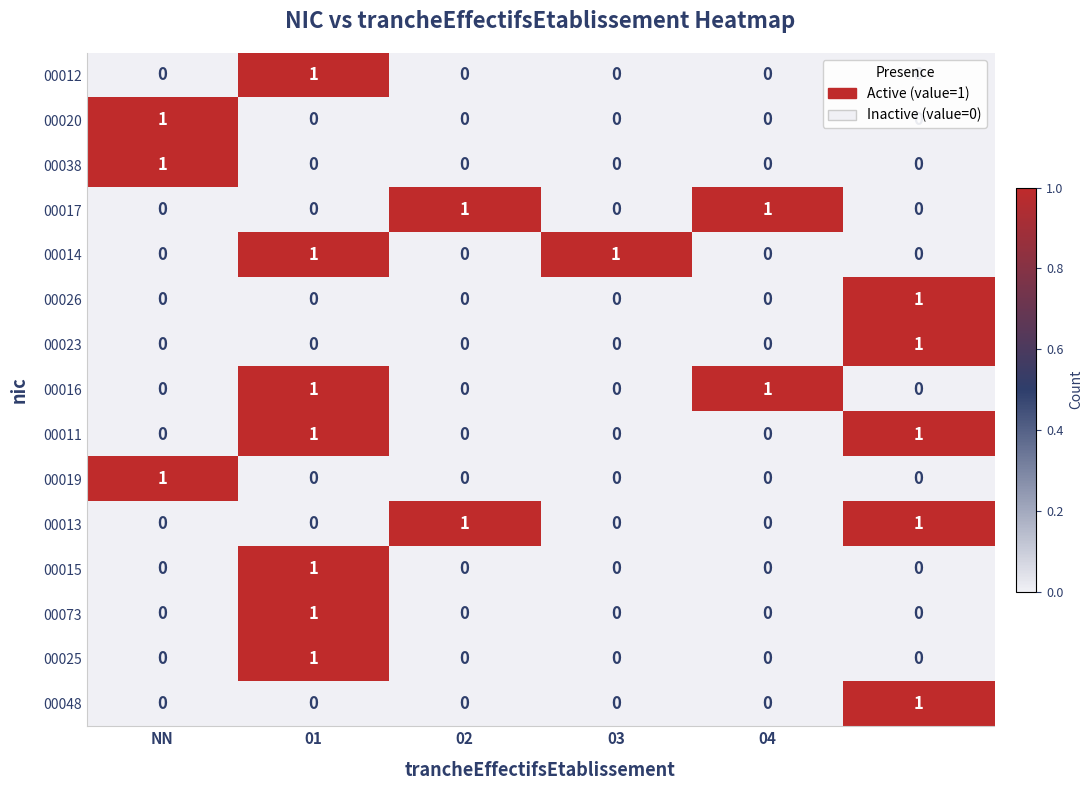

At how many categories does at least one series exceed 0?

6